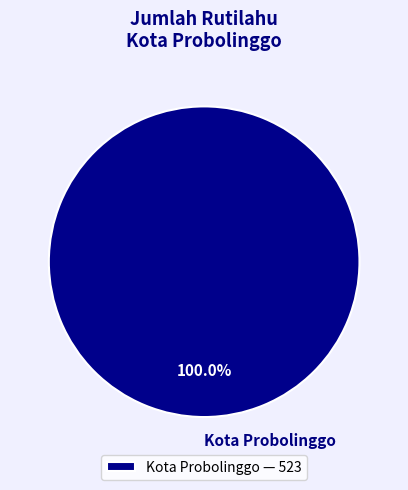

Is there a majority slice in this chart?

Yes